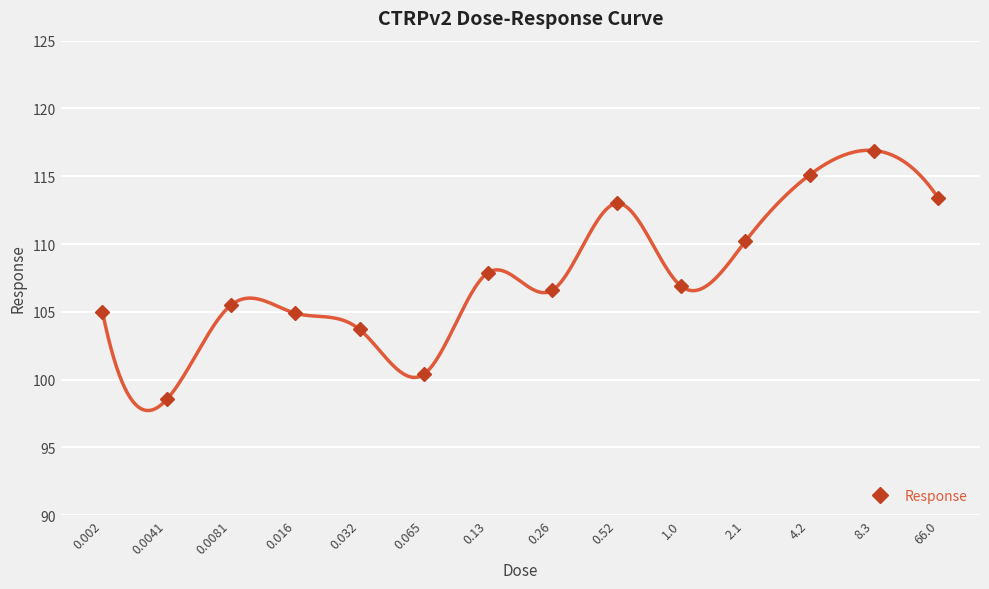

True or false: the data shows 46.5 at 66.0.

False